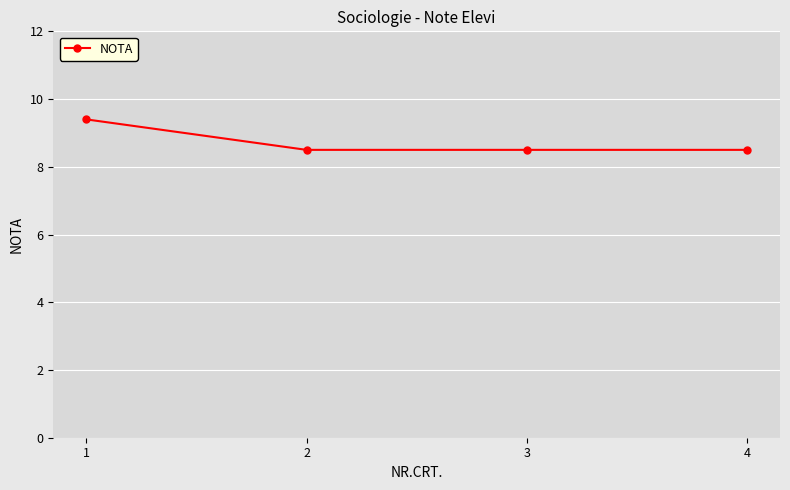

True or false: the data shows 8.5 at 4.

True